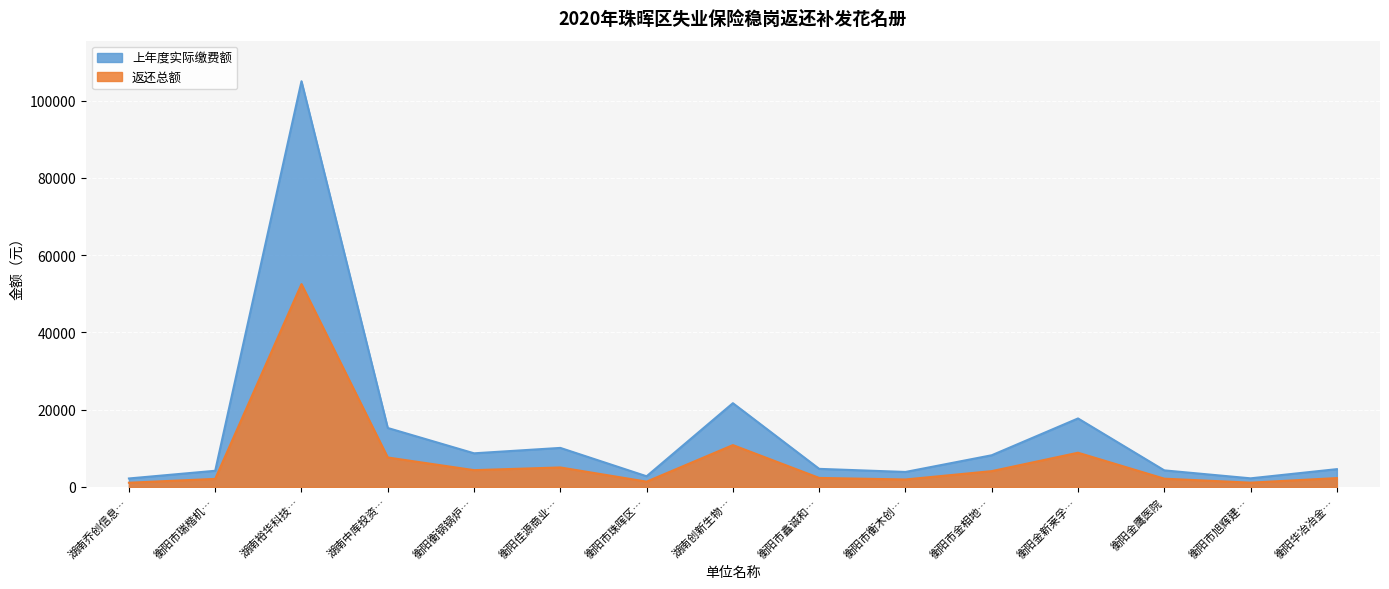

Is the value of 返还总额 at 湖南乔创信息… greater than the value of 上年度实际缴费额 at 衡阳市金相地…?

No